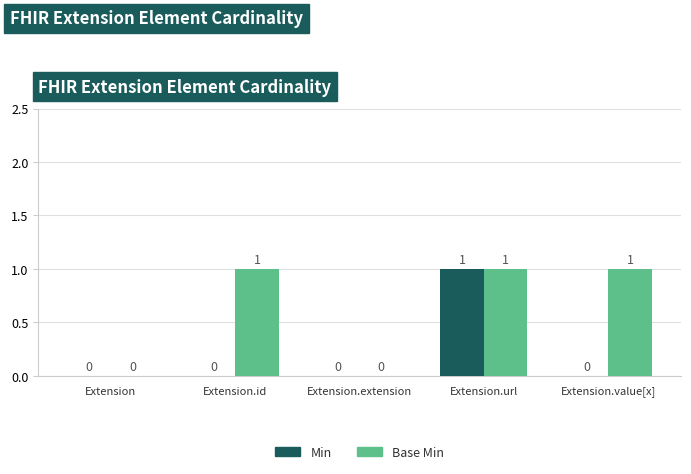

Are the bars grouped side by side (vs. stacked)?

Yes